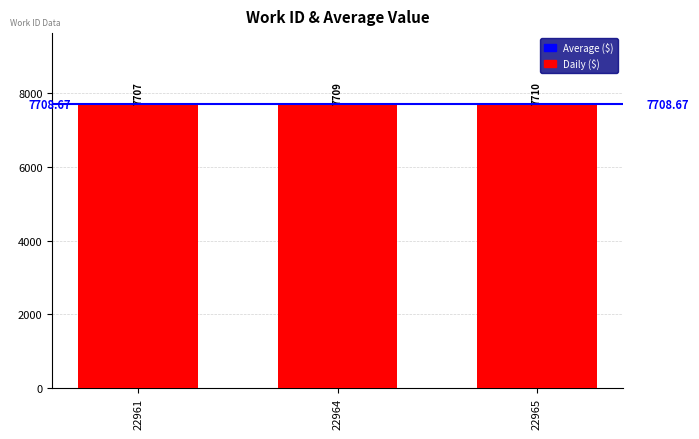

Rank the categories by value from highest to lowest.

22965, 22964, 22961